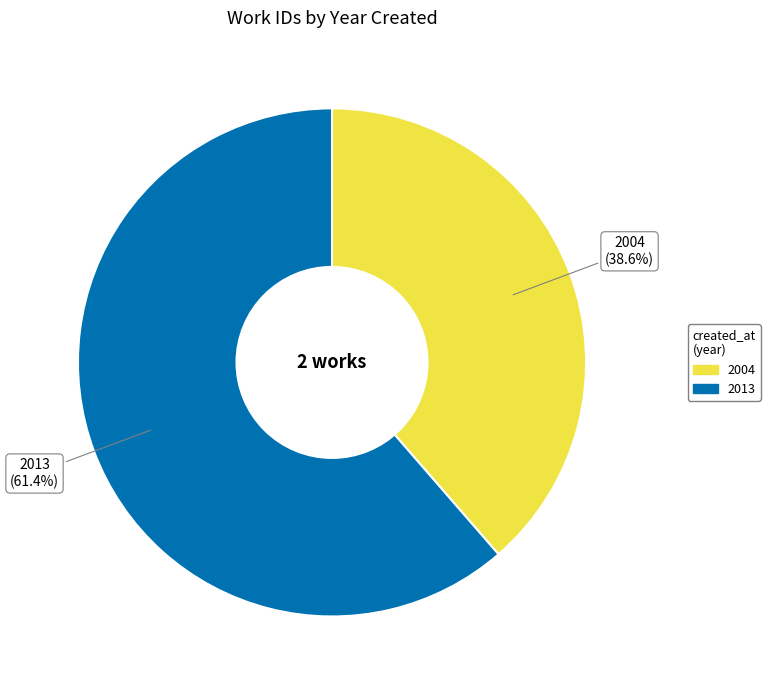

To the nearest percent, what portion does 2013 represent?

61%